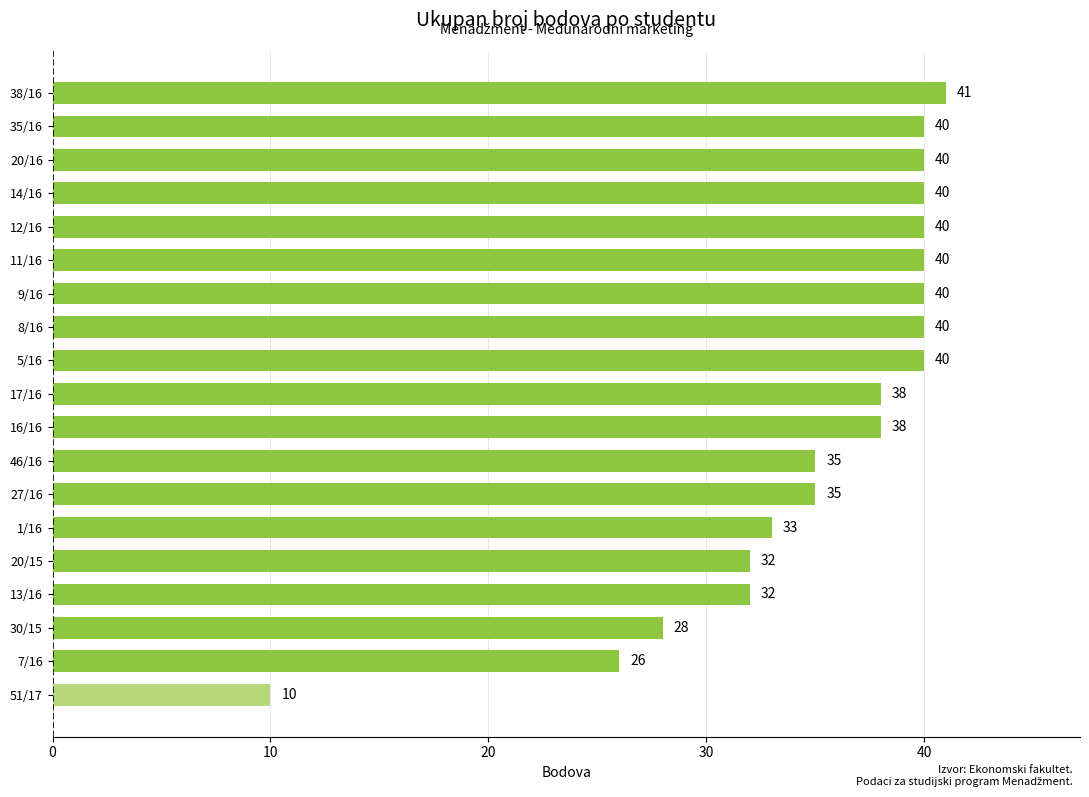

What is the change in value from 46/16 to 20/16?

+5